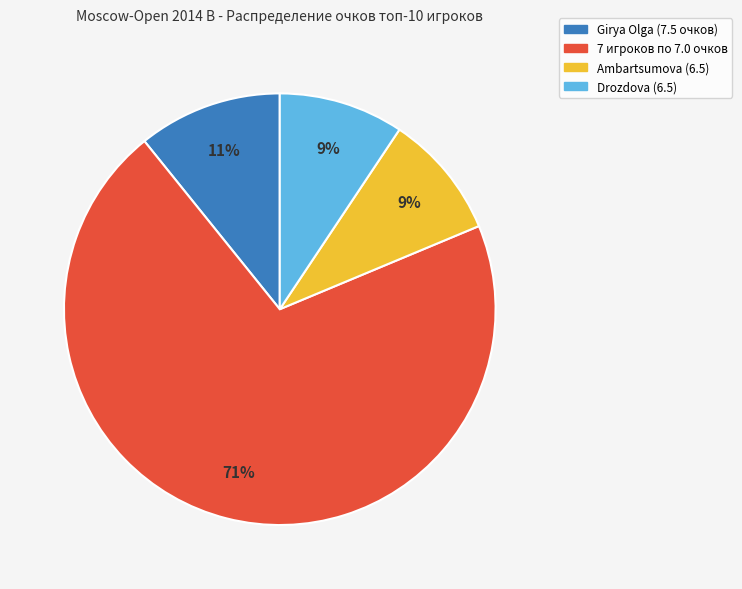

To the nearest percent, what is the average slice percentage?

25%